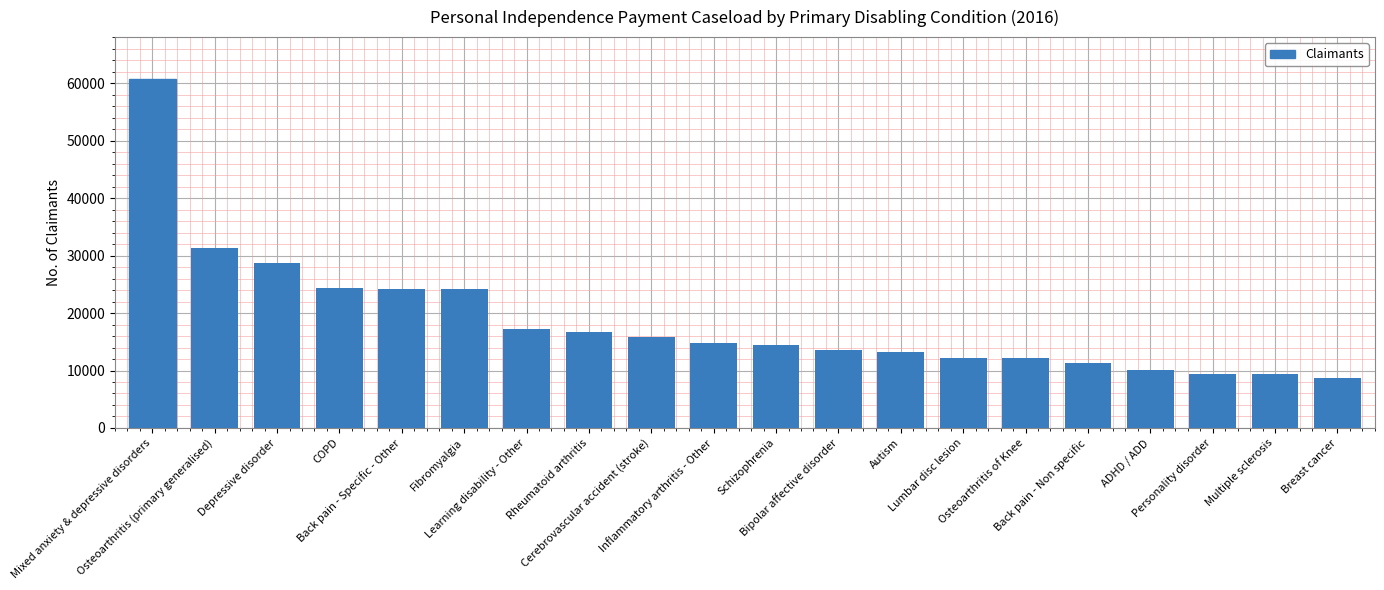

At which category does the chart reach its peak across all series?

Mixed anxiety & depressive disorders